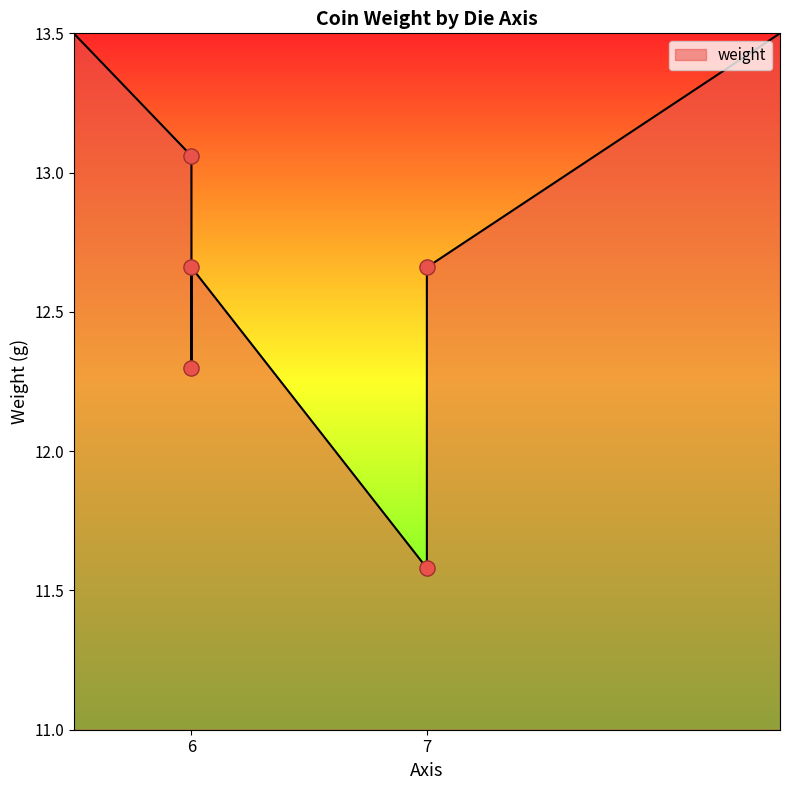

Which has a higher value, 6 or 6?

6